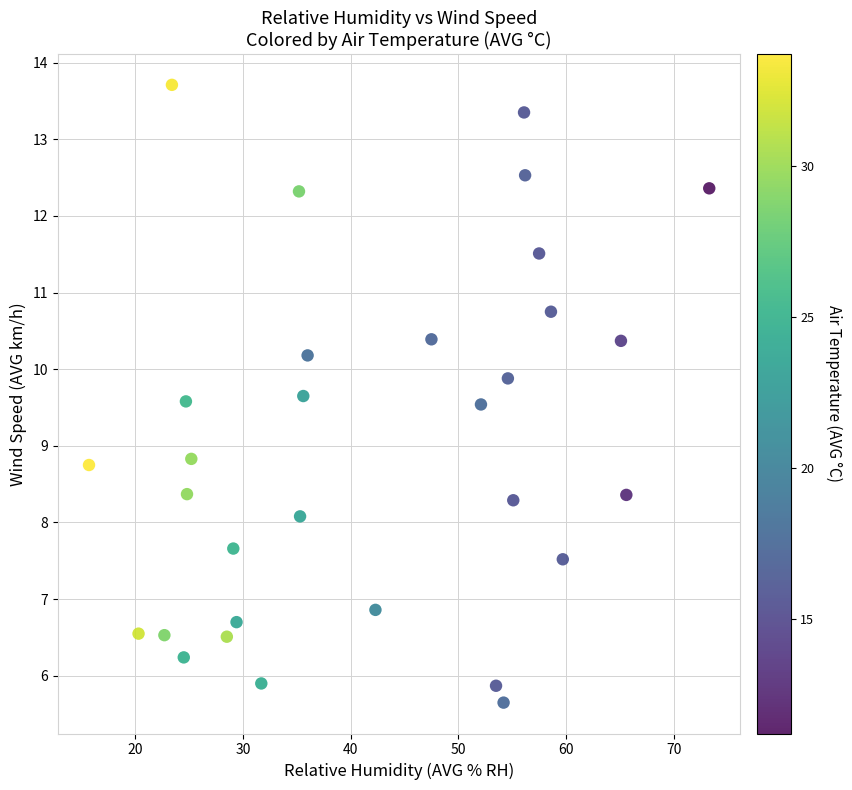

What is the range of X values (max minus min)?

57.6